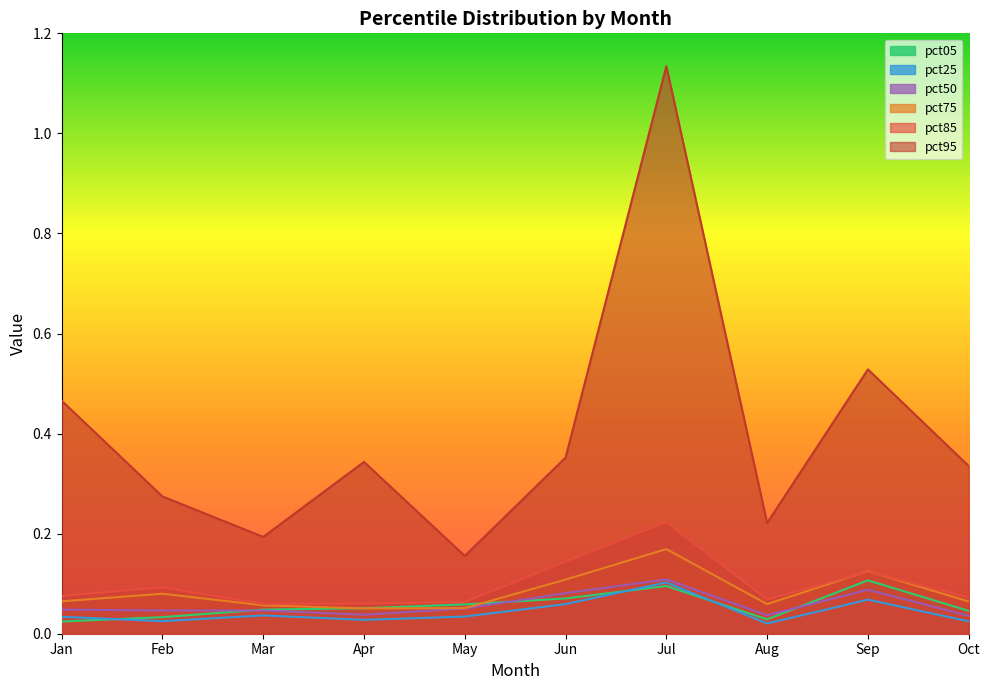

After their last crossing, which series has the higher values: pct50 or pct05?

pct05